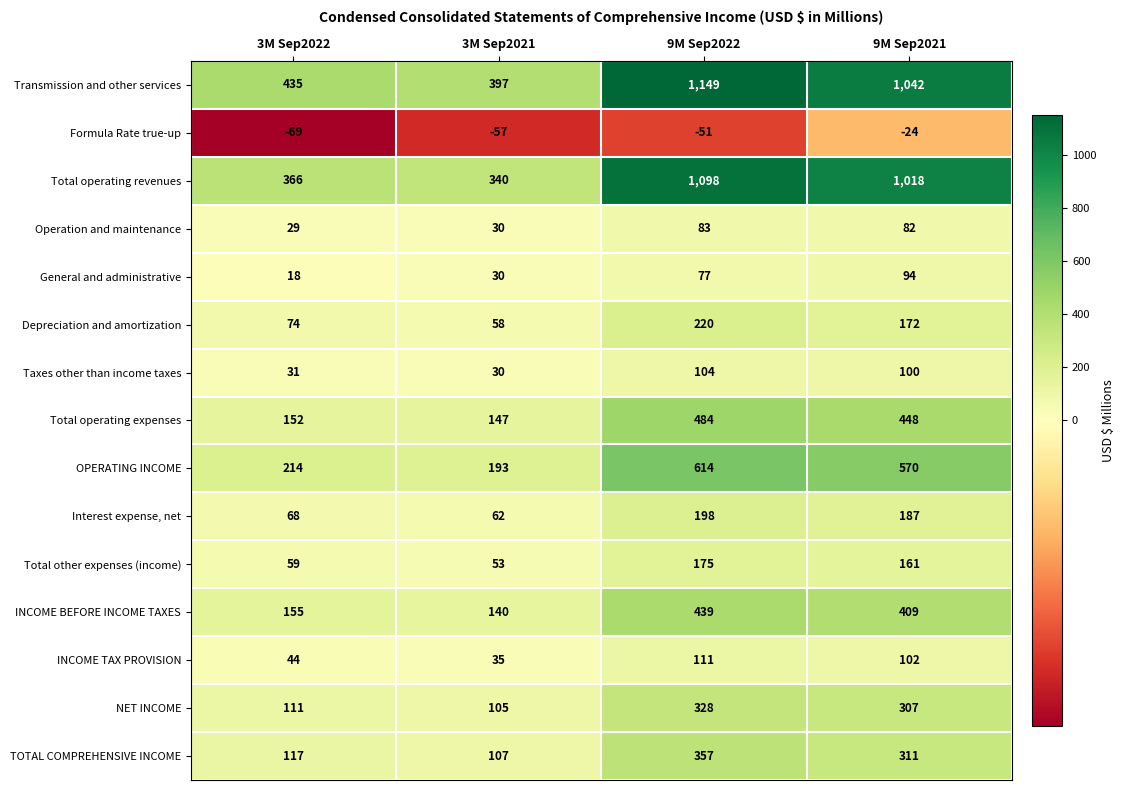

True or false: INCOME TAX PROVISION has a value of 102 at 9M Sep2021.

True